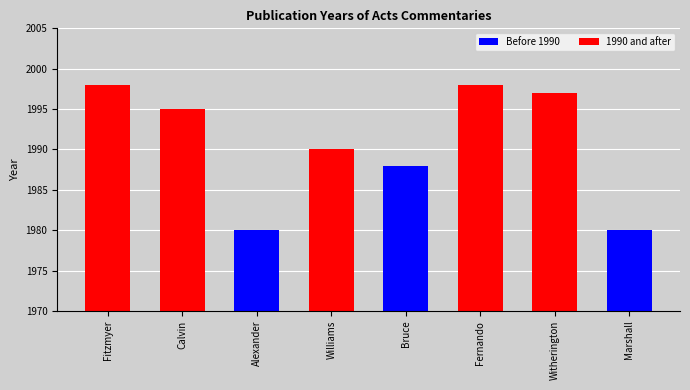

Does the chart contain any negative values?

No